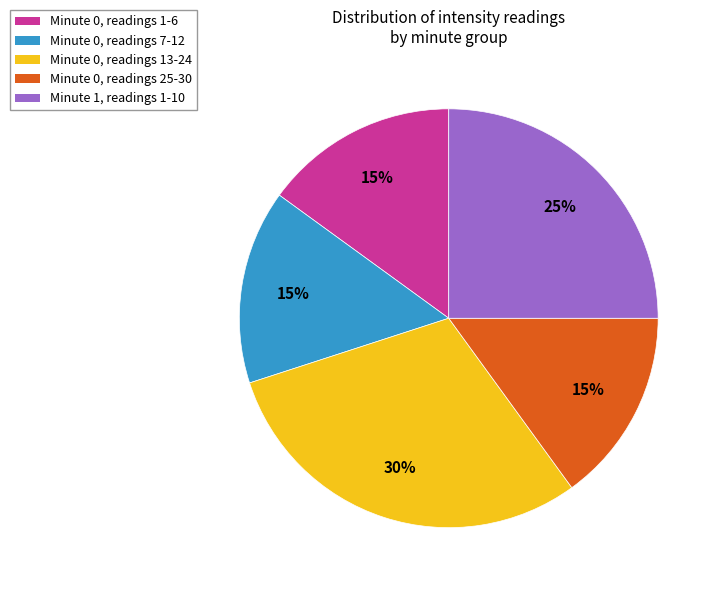

Which slice is the largest?

Minute 0, readings 13-24